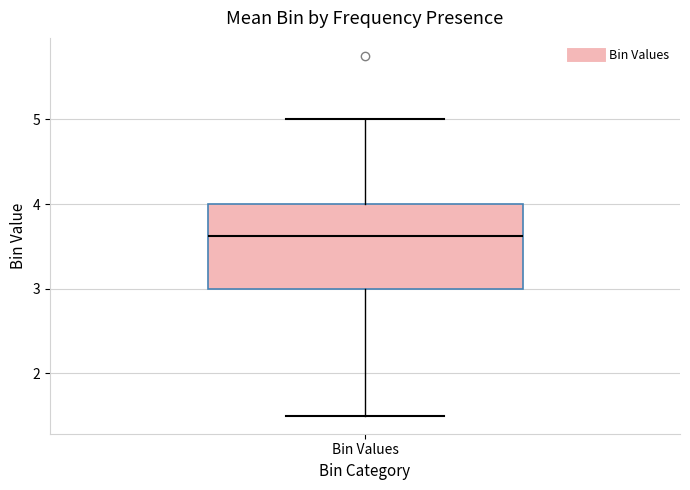

Transcribe this box plot: give where the median line is, the range the box spans, and where the two whiskers end, as read against the y-axis. The values are not printed on the chart, so give them approximately, as read against the axis.

median 3.6, box 3.0 to 4.0, whiskers 1.5 to 5.0